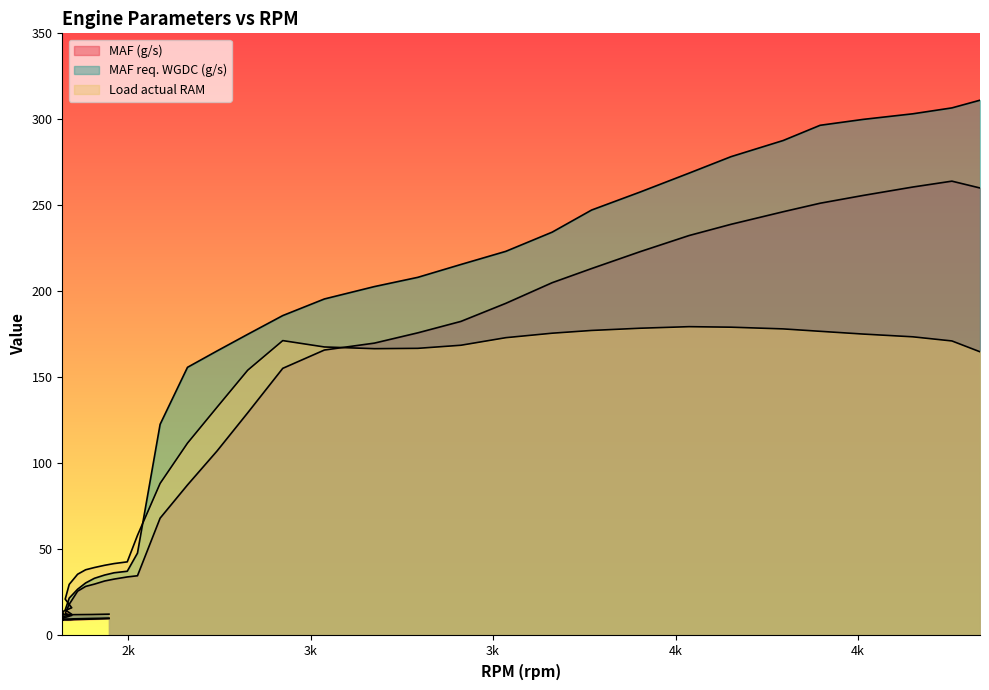

Reading left to right, list all the values displayed in this chart.

MAF (g/s): 9.8	9.5	9.2	9.1	9.0	9.1	9.1	9.0	10.1	11.7	12.8	18.1	25.8	28.5	29.9	31.7	32.8	34.0	34.7	68.2	87.5	107.2	129.4	155.3	165.9	169.9	175.9	182.6	193.1	205.1	213.3	223.2	232.5	239.0	246.3	251.2	255.8	260.7	264.1	260.1
MAF req. WGDC (g/s): 10.1	9.9	9.7	9.6	9.6	9.5	9.5	9.5	10.9	12.3	14.9	21.7	26.9	30.5	33.2	35.1	36.5	37.3	47.9	122.7	155.9	165.4	175.1	185.9	195.6	202.8	208.2	215.7	223.3	234.4	247.3	257.8	268.7	278.3	287.7	296.6	300.0	303.2	306.7	311.1
Load actual RAM: 12.4	12.2	12.1	12.0	12.1	12.1	12.1	12.0	14.0	16.1	21.1	29.7	35.6	38.2	39.5	40.8	41.8	42.8	58.2	88.4	111.8	132.7	154.2	171.4	167.7	166.7	166.9	168.7	173.1	175.7	177.3	178.6	179.5	179.2	178.2	176.8	175.2	173.6	171.2	164.9